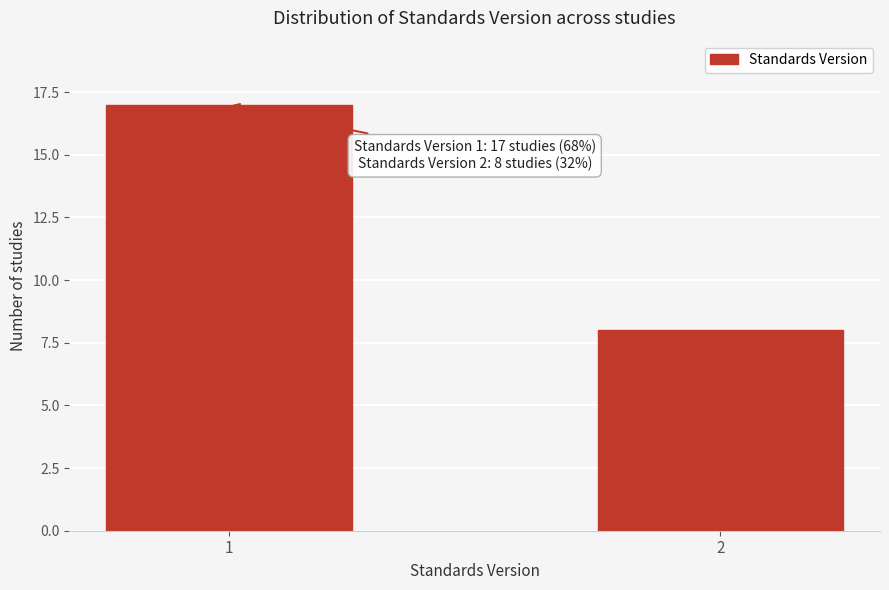

Reading left to right, transcribe all the data shown in this chart.

17	8